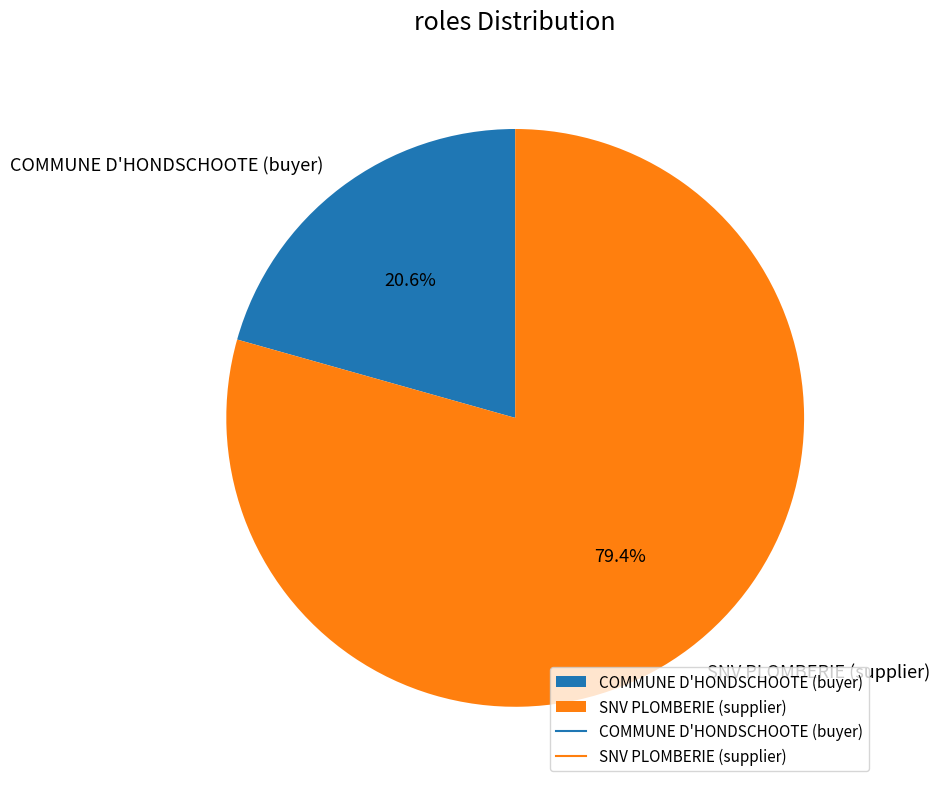

Does any single category account for the majority?

Yes